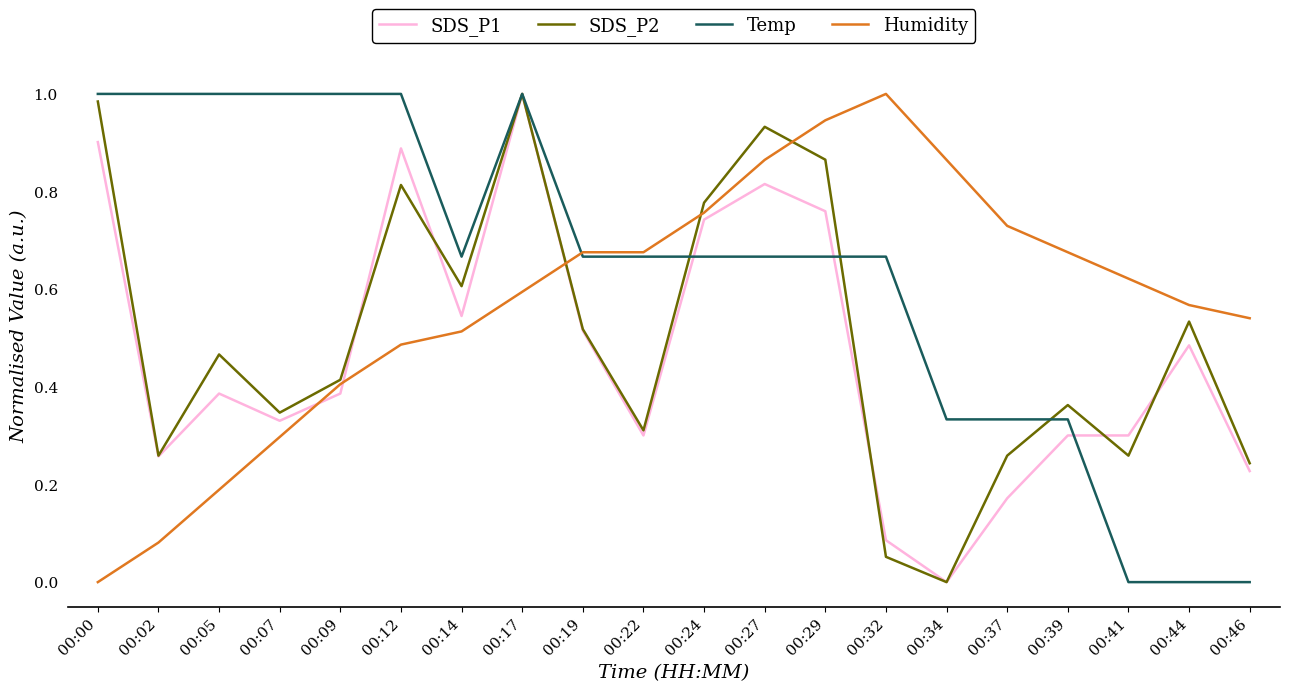

Rank the series at 00:05 from lowest to highest value.

Humidity, SDS_P1, SDS_P2, Temp